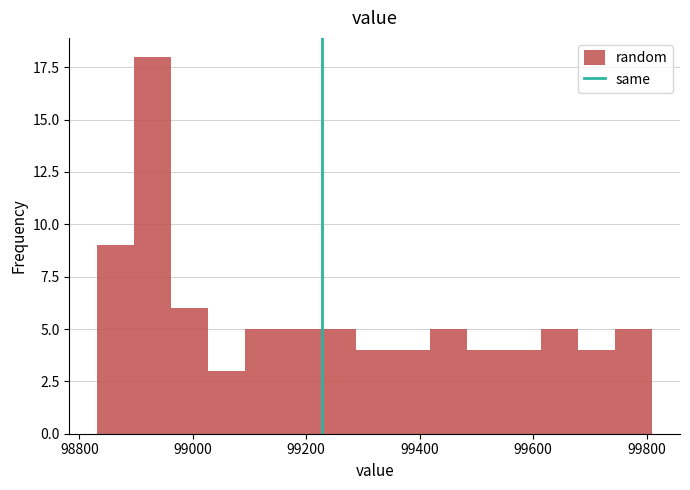

Around what value on the x-axis is the tallest bar? Give the approximate position of its centre, as read against the axis.

98920